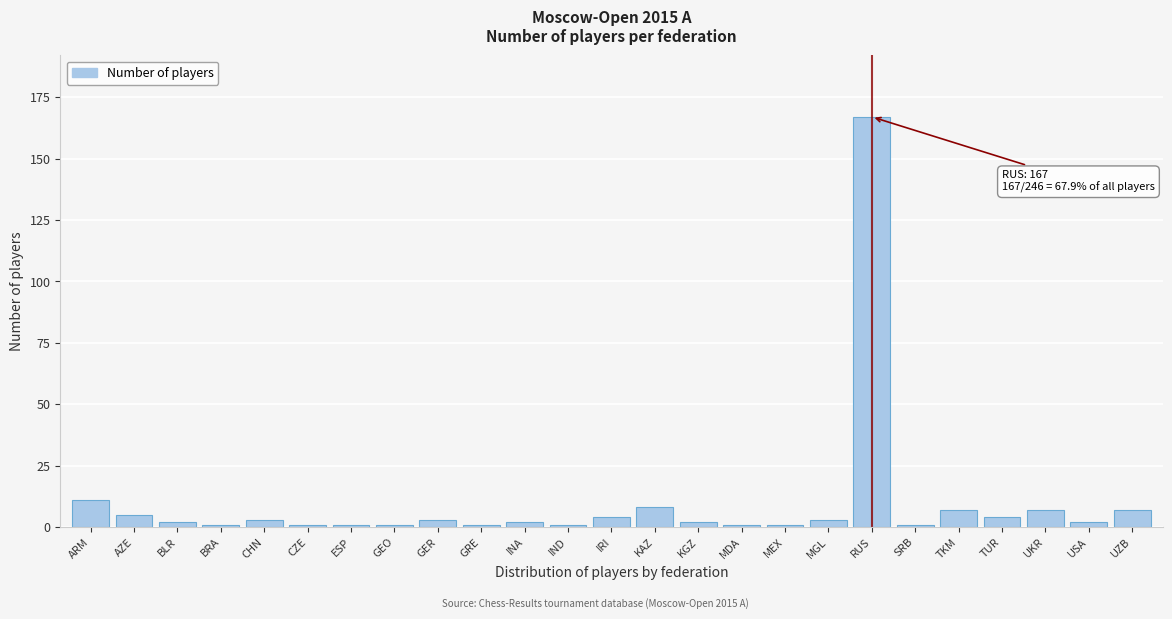

Reading left to right, what are all the values shown in this chart?

11	5	2	1	3	1	1	1	3	1	2	1	4	8	2	1	1	3	167	1	7	4	7	2	7